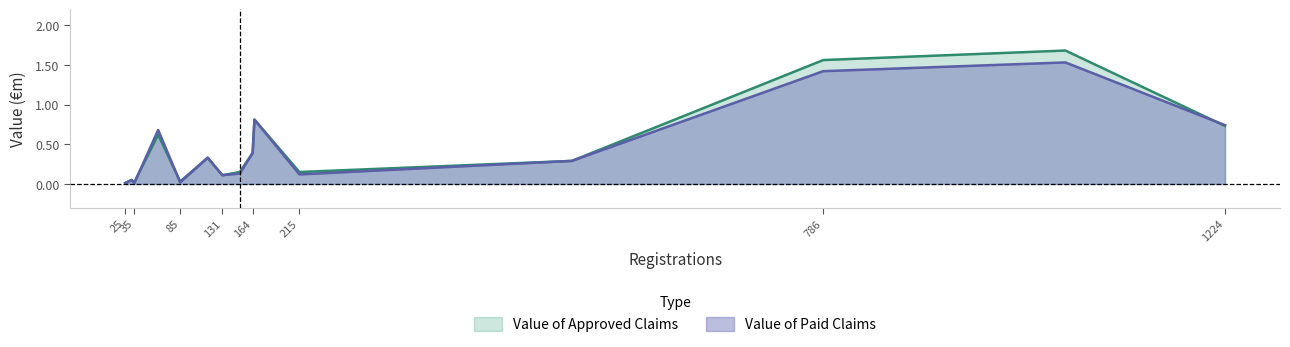

Does the chart display data point markers on the line(s)?

No